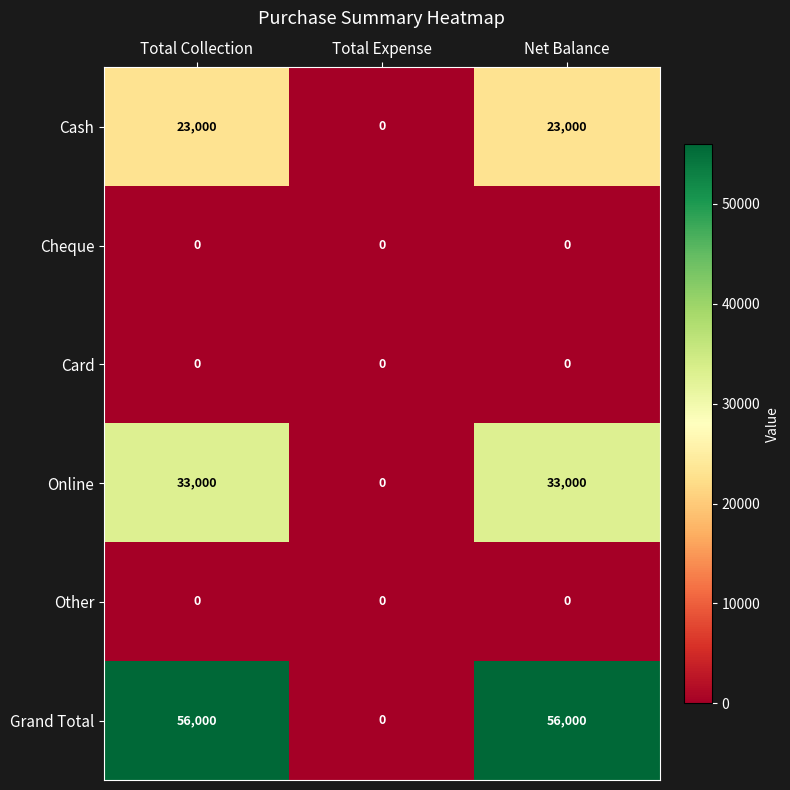

What is the difference between the Cash values at Total Expense and Net Balance?

23000